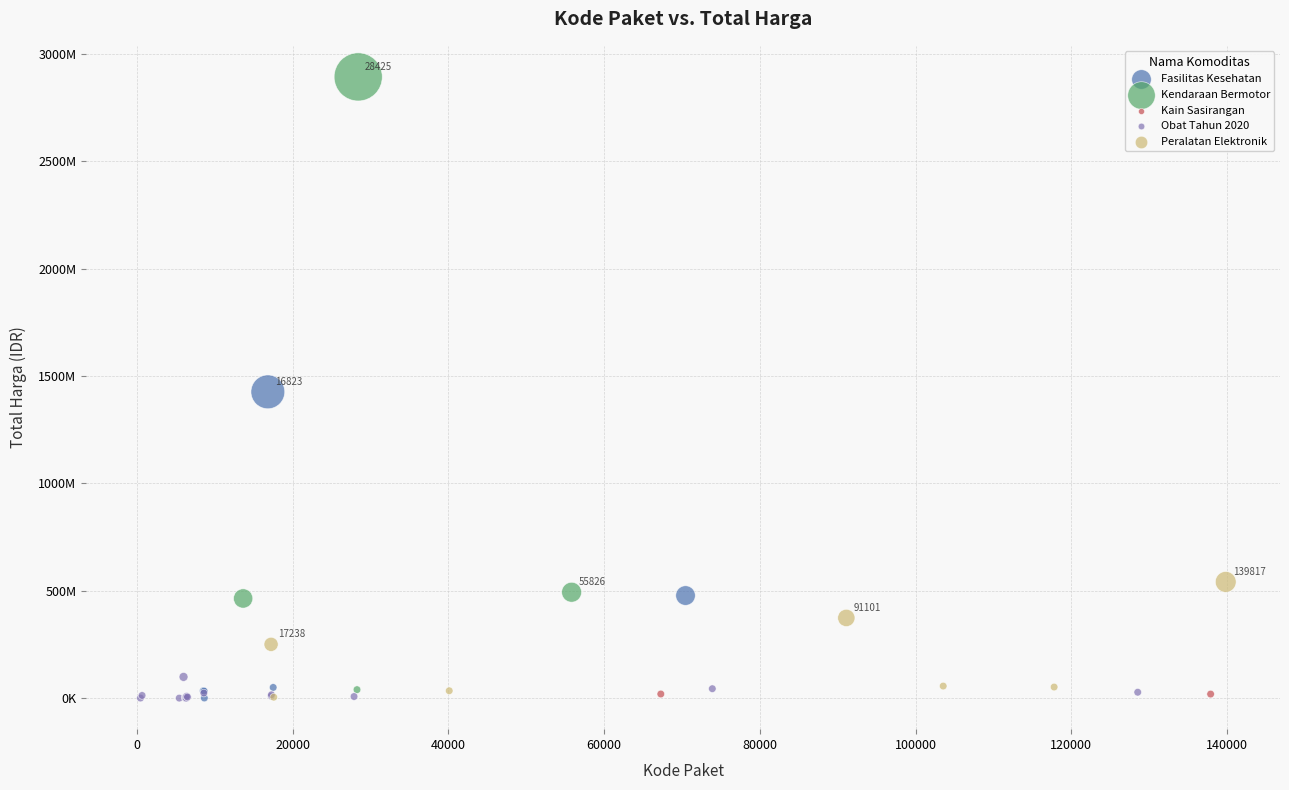

Which series contains the highest Y value?

Kendaraan Bermotor